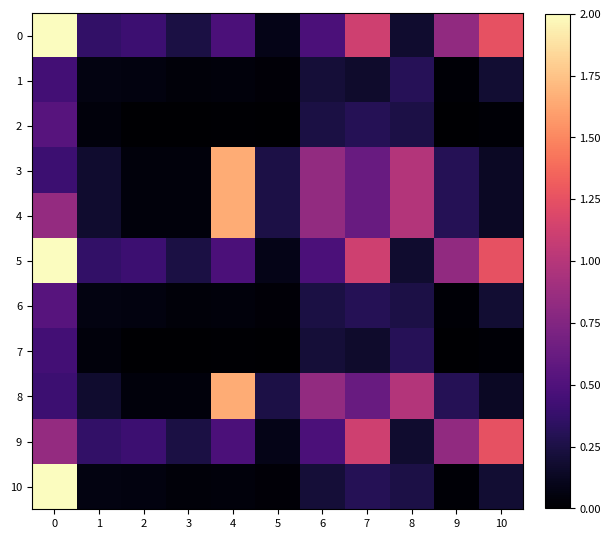

Rank the series by their maximum value, from lowest to highest.

1, 7, 2, 6, 9, 3, 4, 8, 0, 5, 10